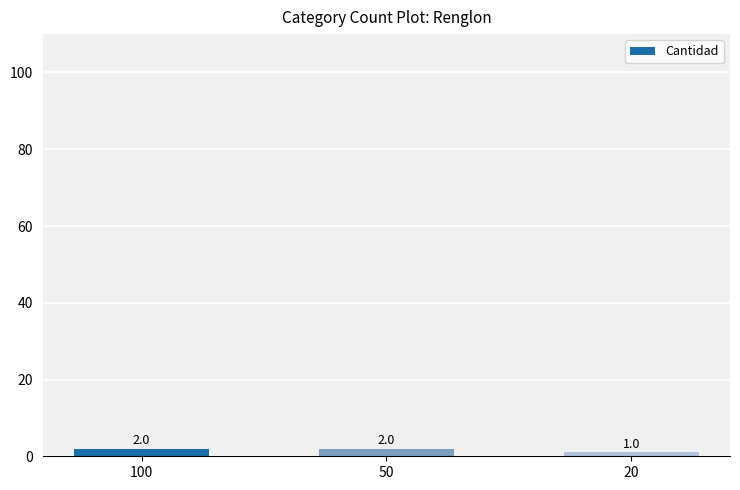

Reading left to right, extract all data points from this chart.

2	2	1